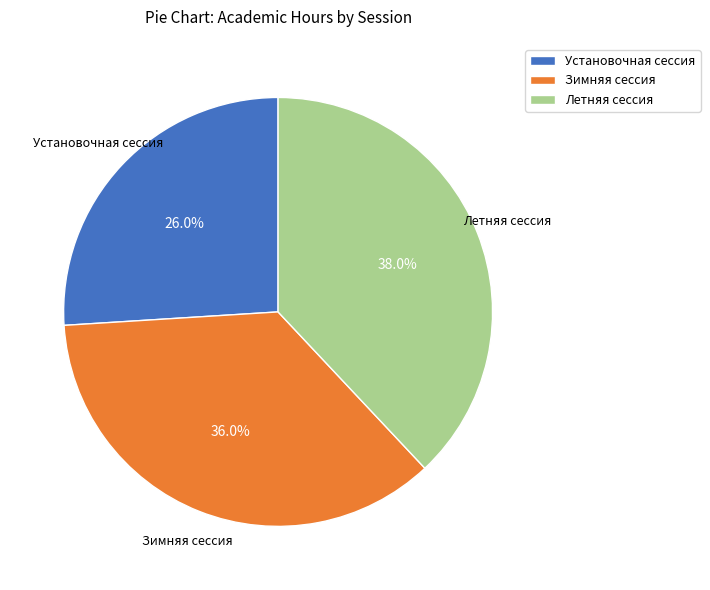

Count the number of slices in the pie.

3